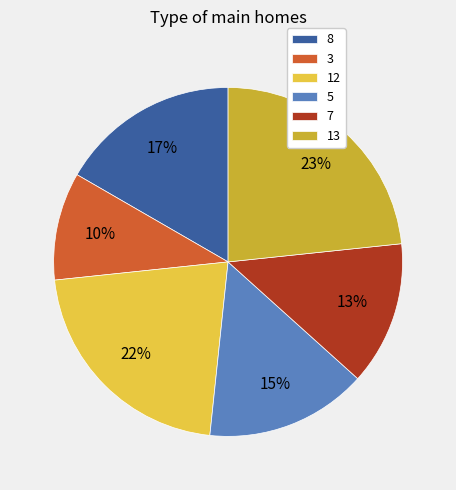

Which slice is the largest?

13